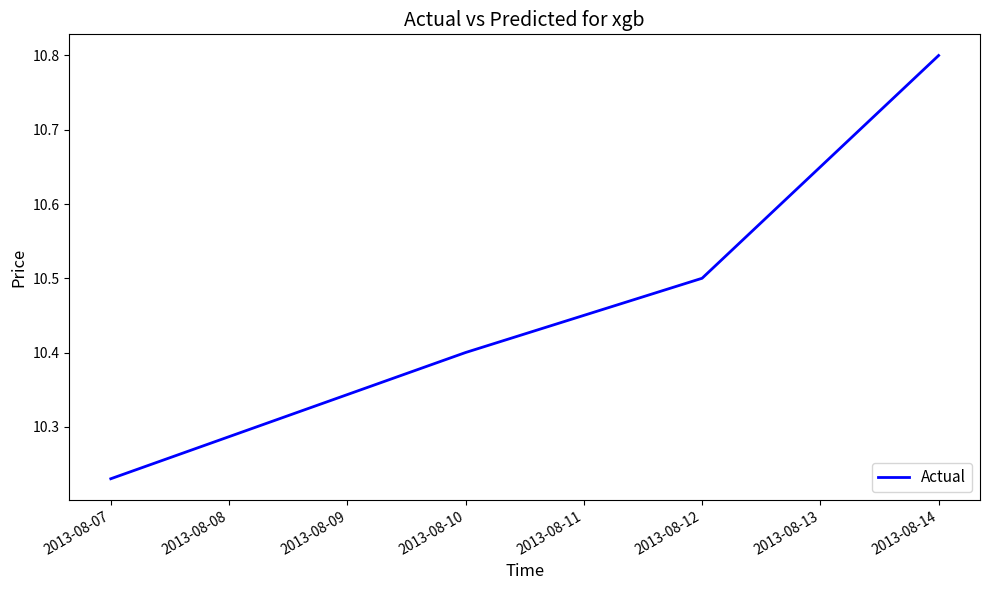

List the labels in order of value, largest first.

2013-08-14, 2013-08-12, 2013-08-10, 2013-08-07